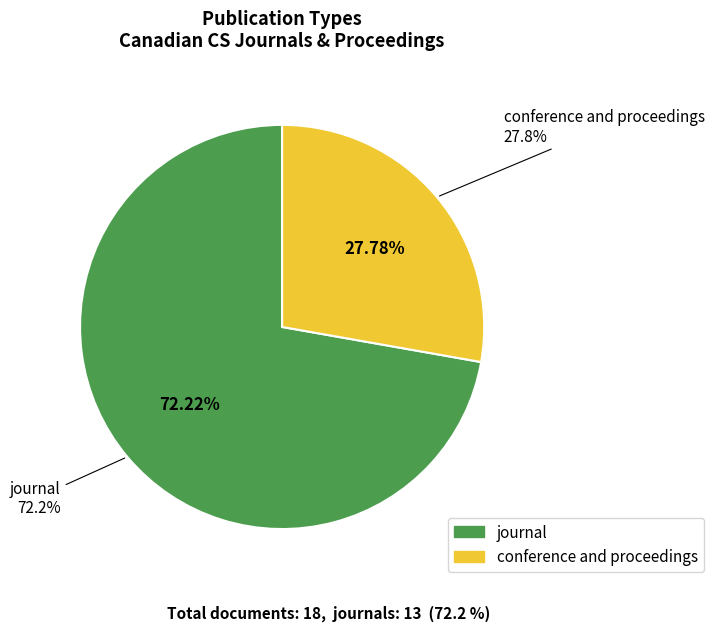

To the nearest percent, what is the difference between the conference and proceedings and journal slice percentages?

44%